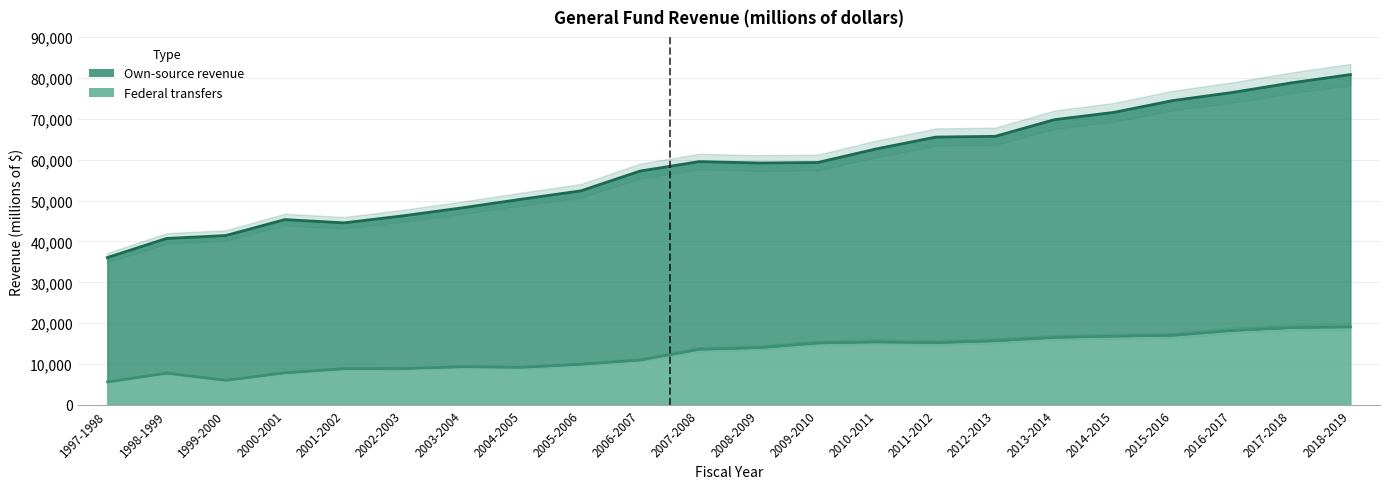

How many distinct data groups are displayed?

2